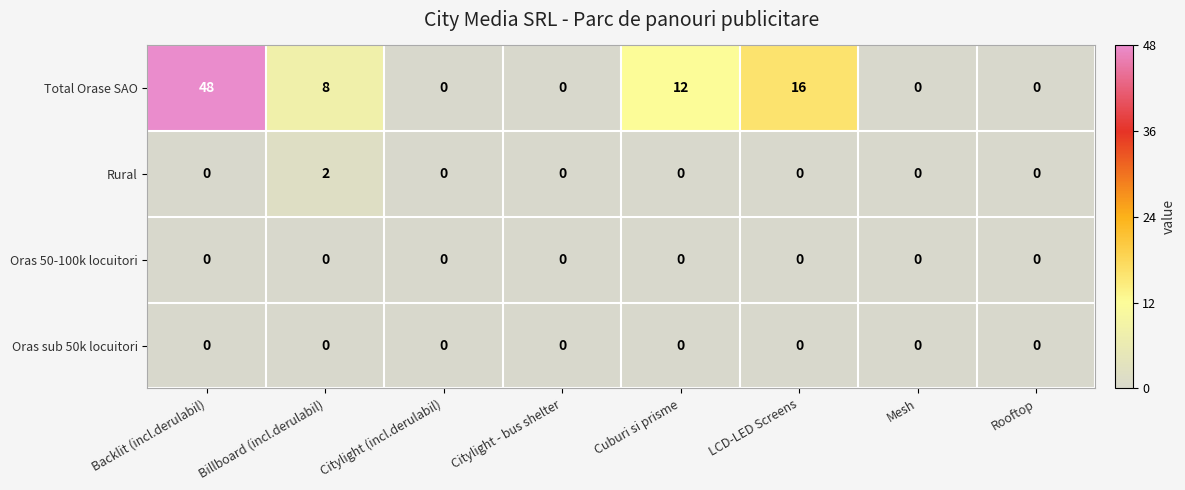

The Rural series shows 0 at LCD-LED Screens. True or false?

True